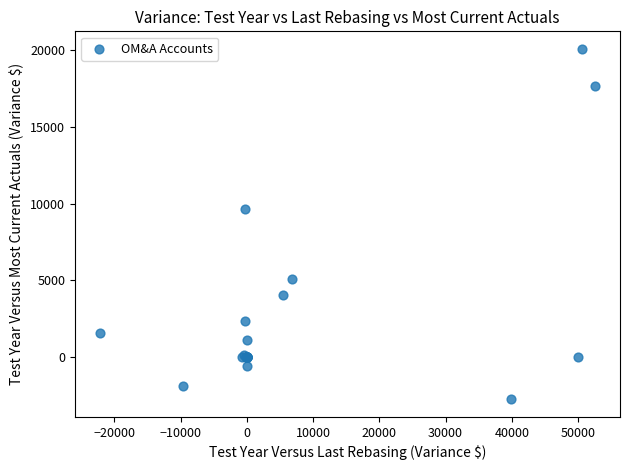

What Y value in the scatter plot is closest to 8663?

9637.8